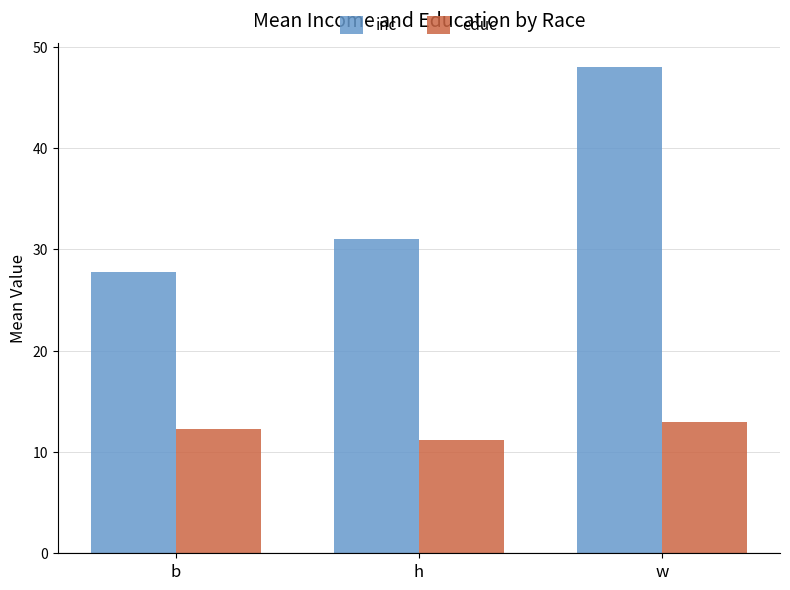

Does the chart contain any negative values?

No